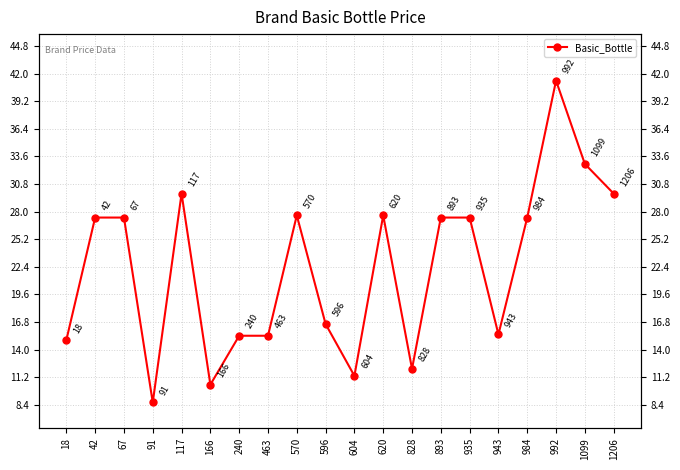

Reading left to right, what are all the values shown in this chart?

18=15.0	42=27.4	67=27.4	91=8.6	117=29.8	166=10.4	240=15.4	463=15.4	570=27.6	596=16.6	604=11.3	620=27.6	828=12.0	893=27.4	935=27.4	943=15.5	984=27.4	992=41.3	1099=32.8	1206=29.8